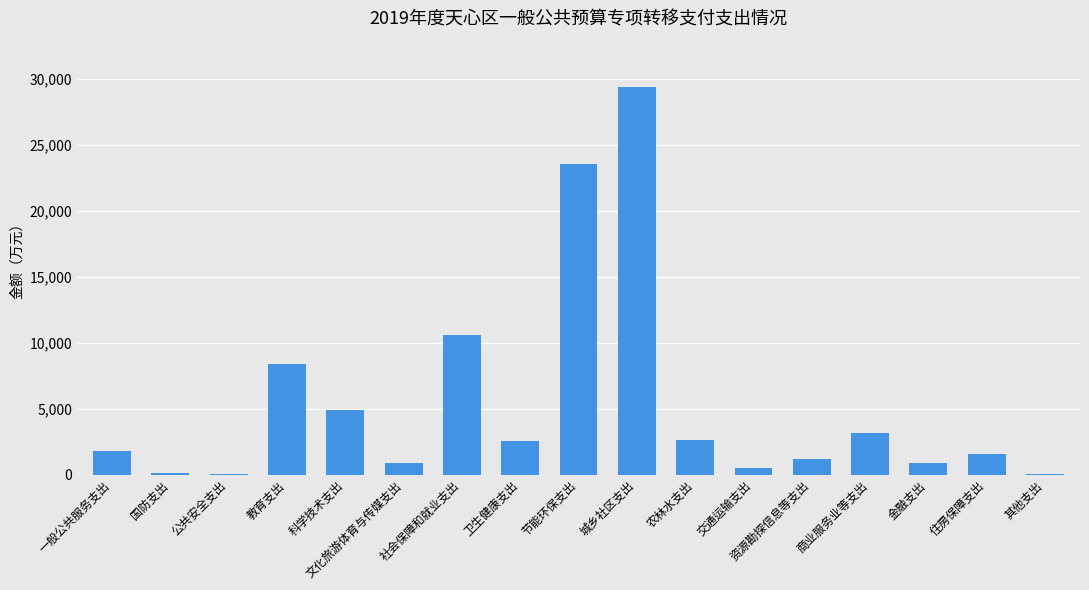

What is the maximum value shown in the chart?

29386